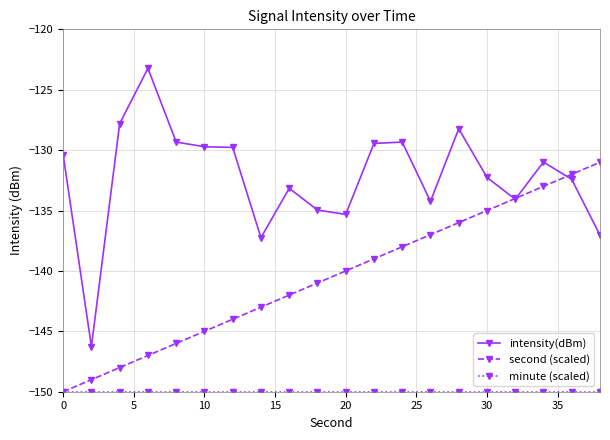

Which series has the largest range (max minus min)?

intensity(dBm)